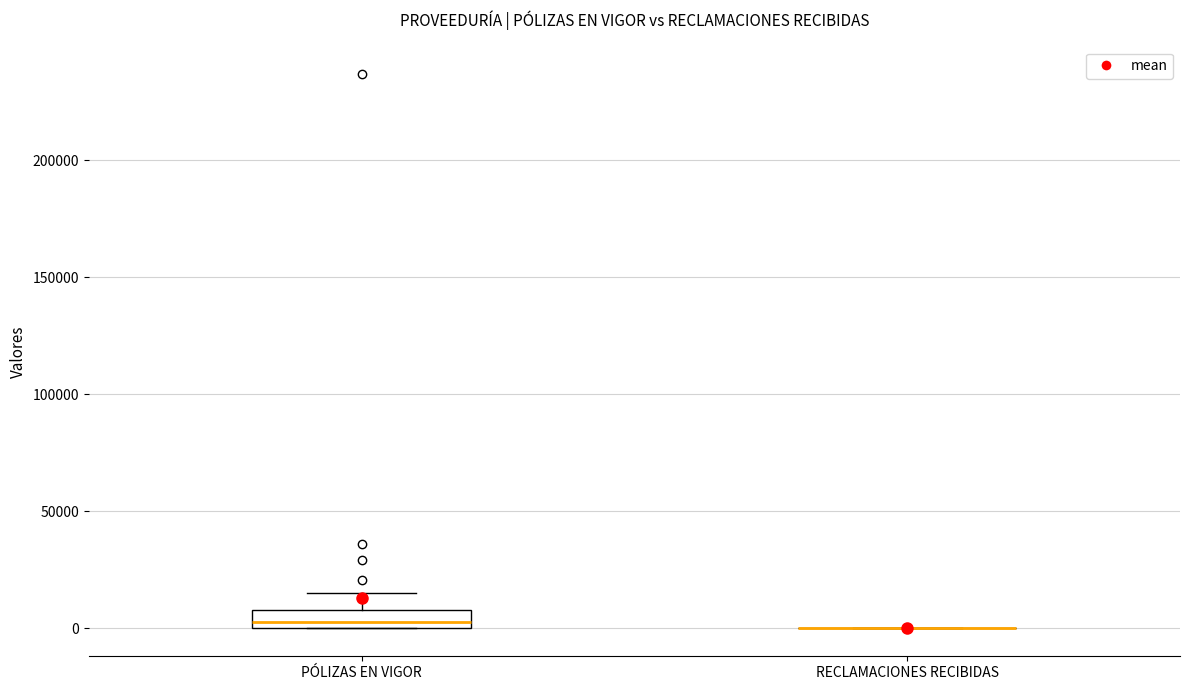

Reading left to right, transcribe this box plot: for each box, give where its median line is, the range the box spans, and where its two whiskers end, as read against the y-axis. The values are not printed on the chart, so give them approximately, as read against the axis.

PÓLIZAS EN VIGOR: median 5000, box 0 to 10000, whiskers 0 to 15000
RECLAMACIONES RECIBIDAS: box collapsed to a line at 0, whiskers 0 to 0